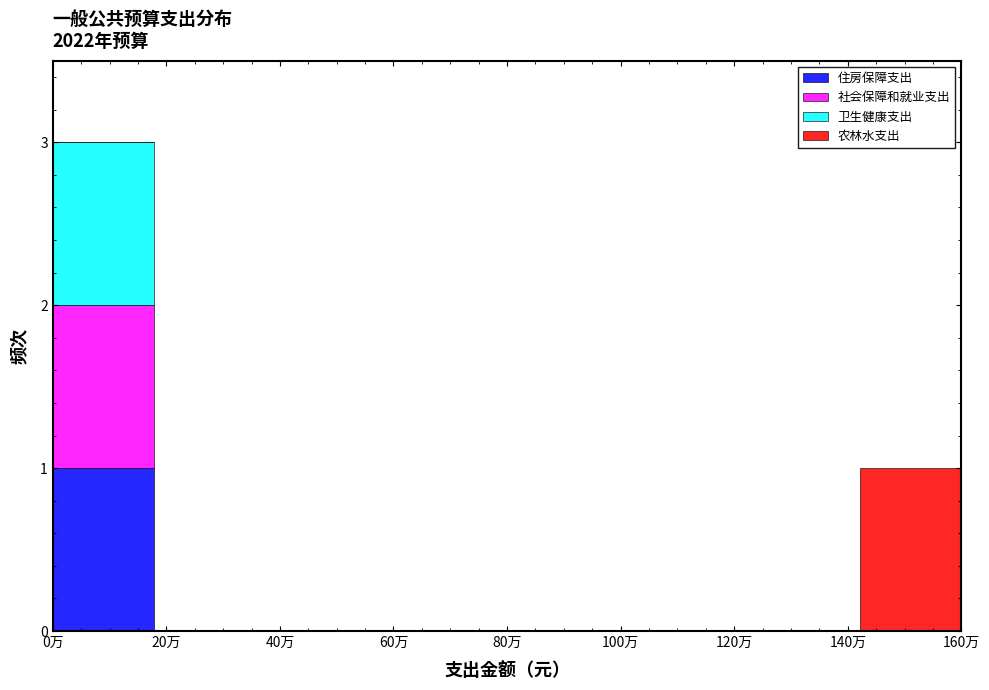

At which category is the sum across all series the highest?

0万